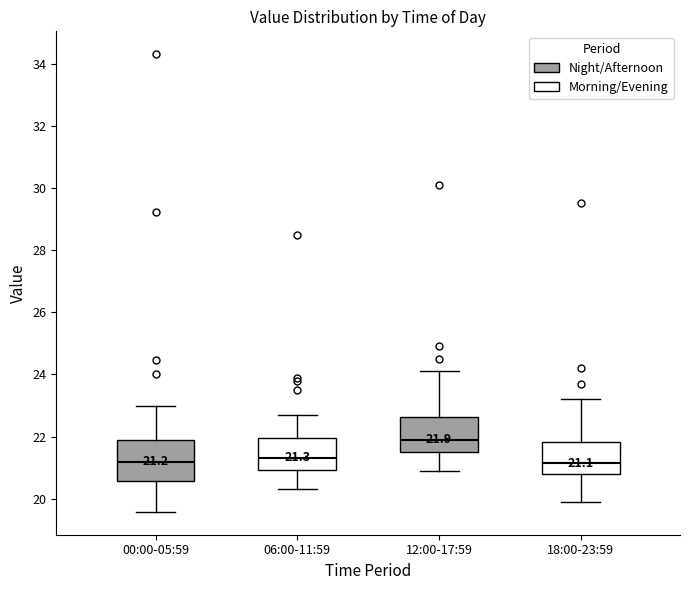

Which box has the highest median line?

12:00-17:59